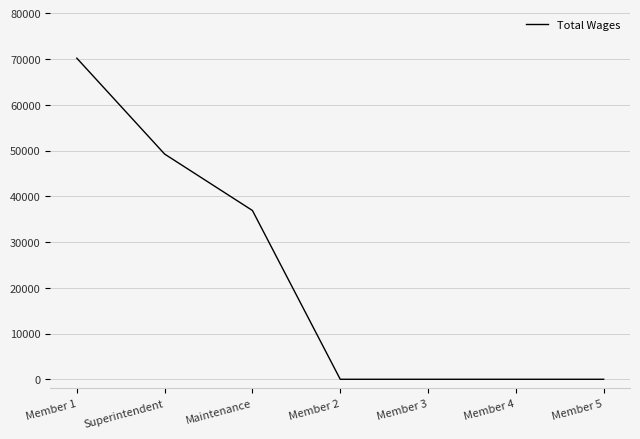

Reading right to left, extract all data points from this chart.

0	0	0	0	36893	49229	70187